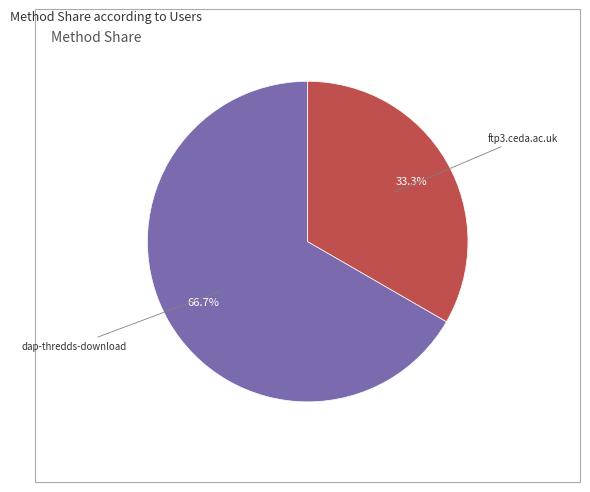

Is there any slice that represents more than half of the pie?

Yes